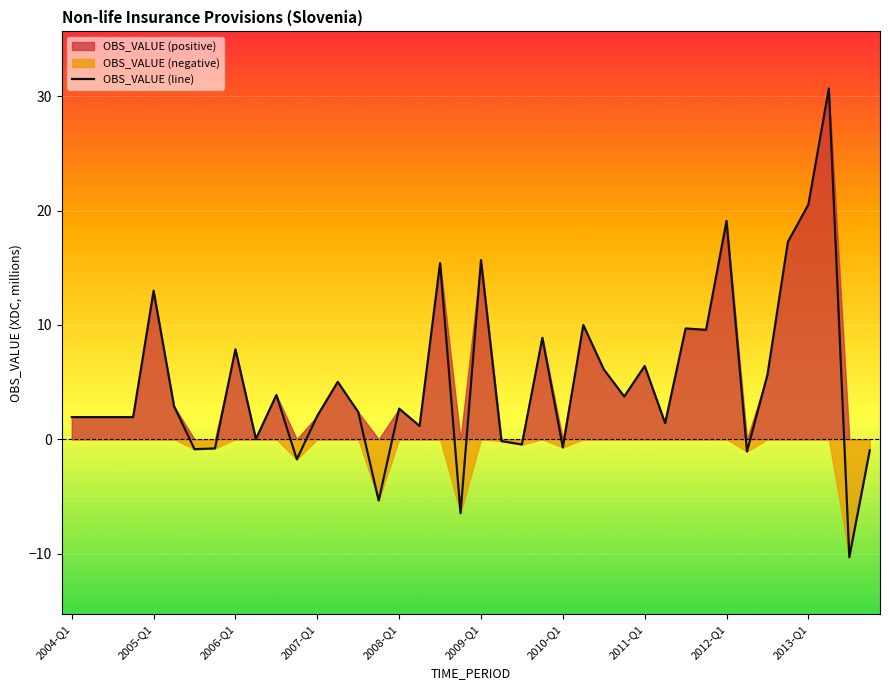

At which category does the chart reach its peak across all series?

37